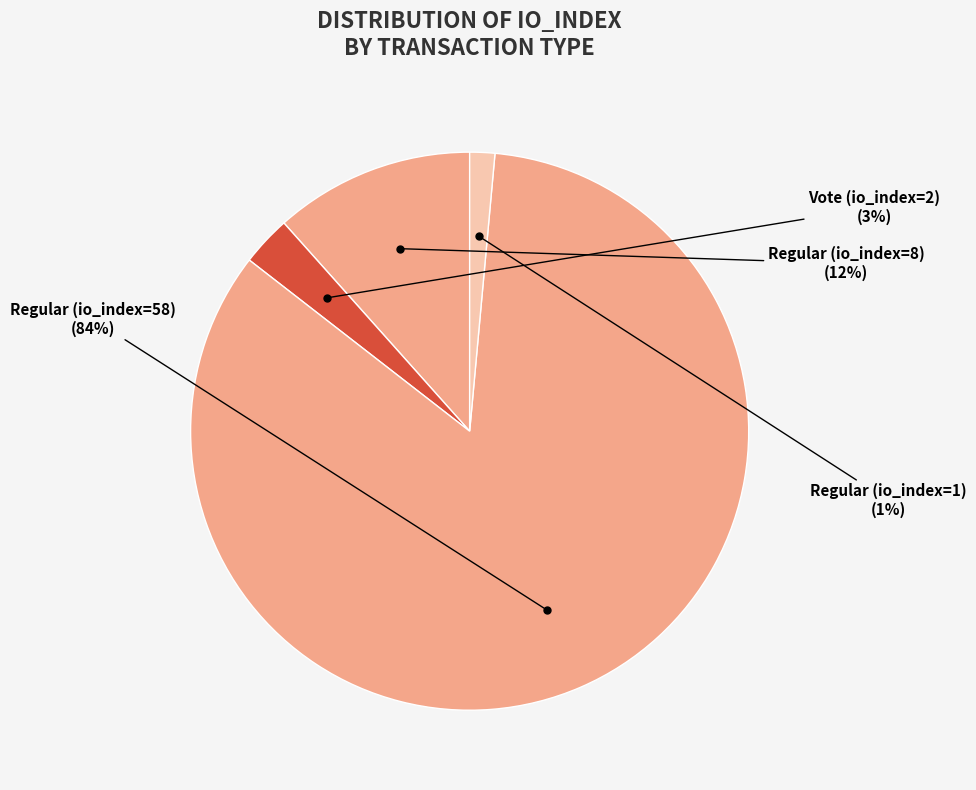

Count the number of slices in the pie.

4